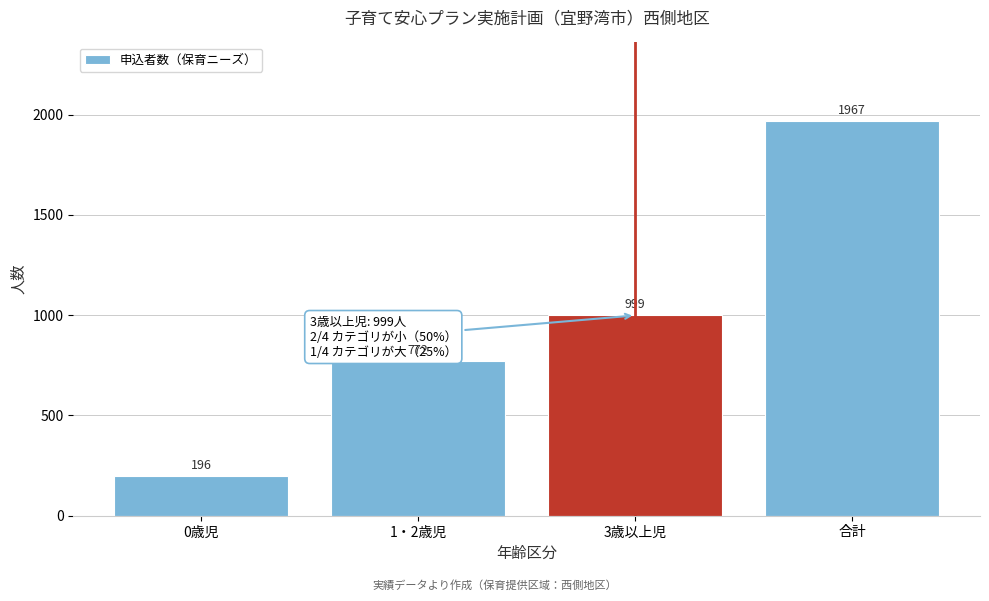

Reading left to right, list all the values displayed in this chart.

196	772	999	1967